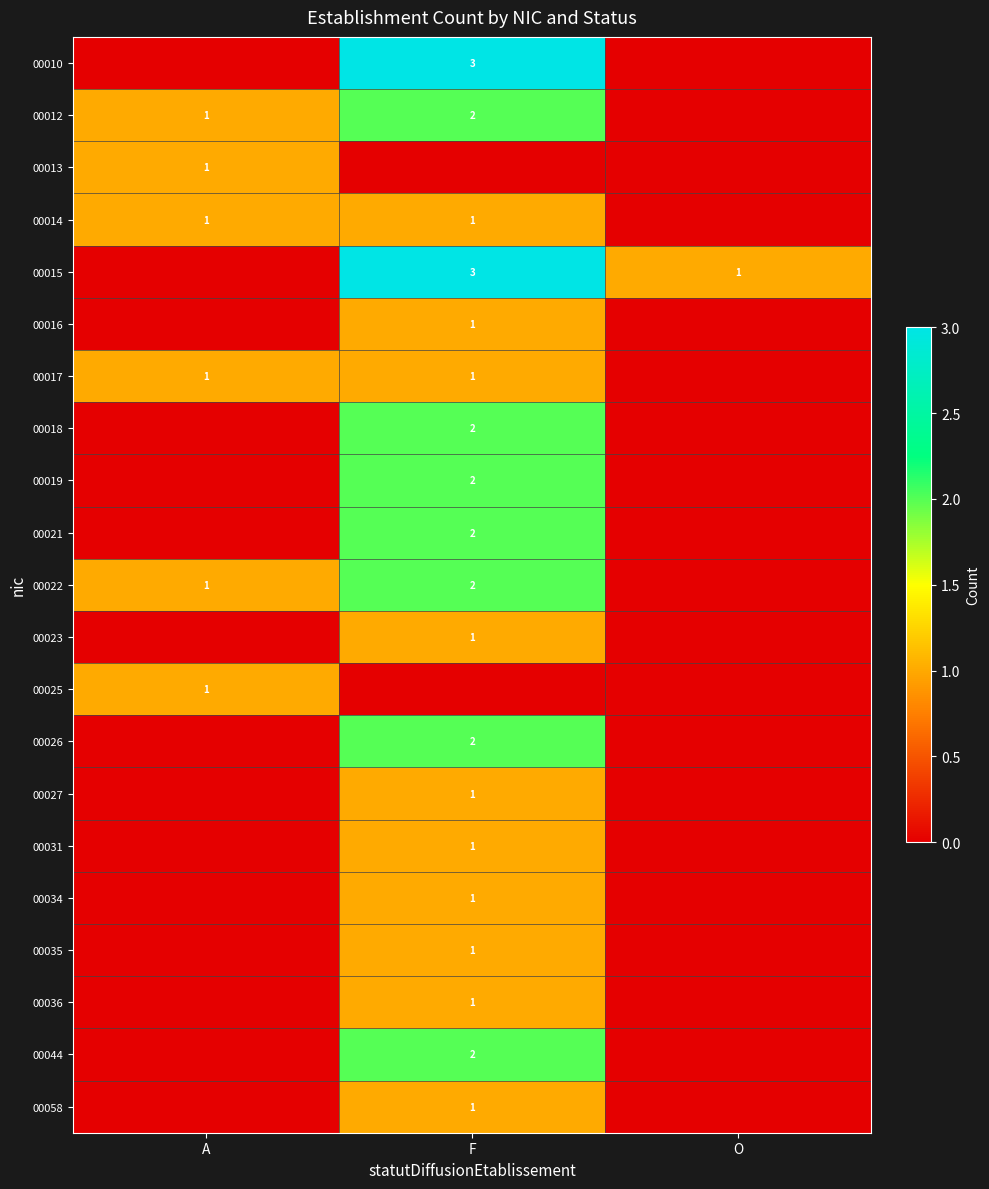

What is the difference between the highest and lowest values at O?

1